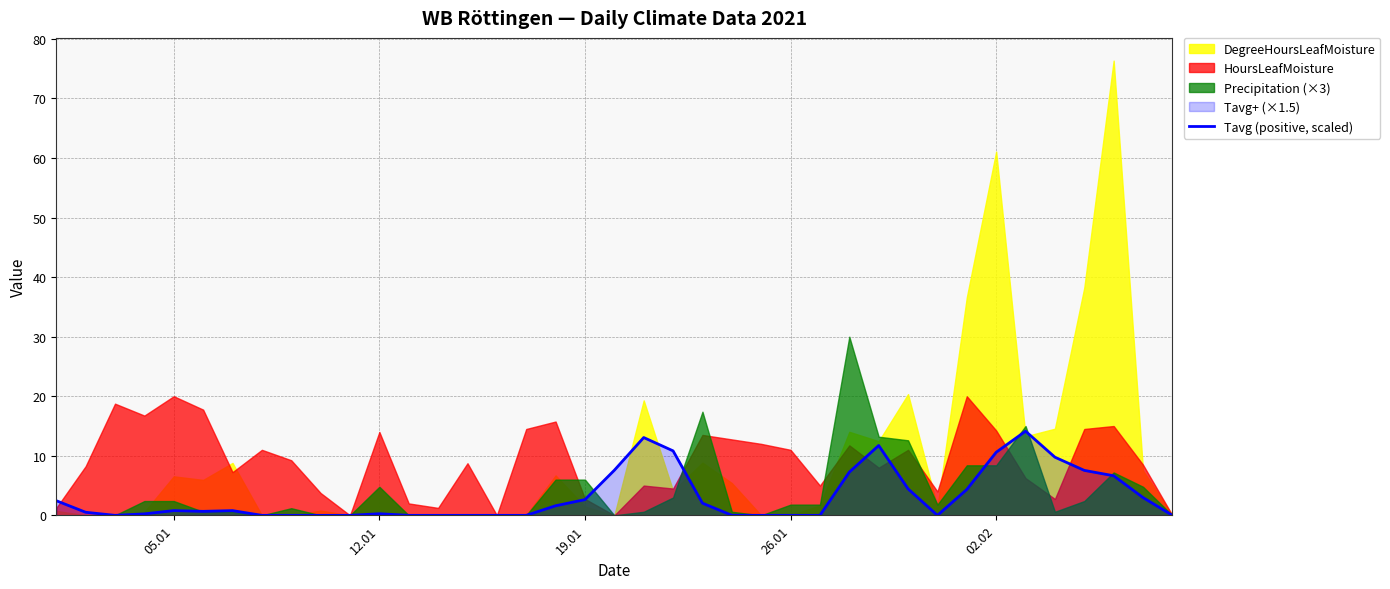

What is the difference between the second highest and minimum values?

13.1